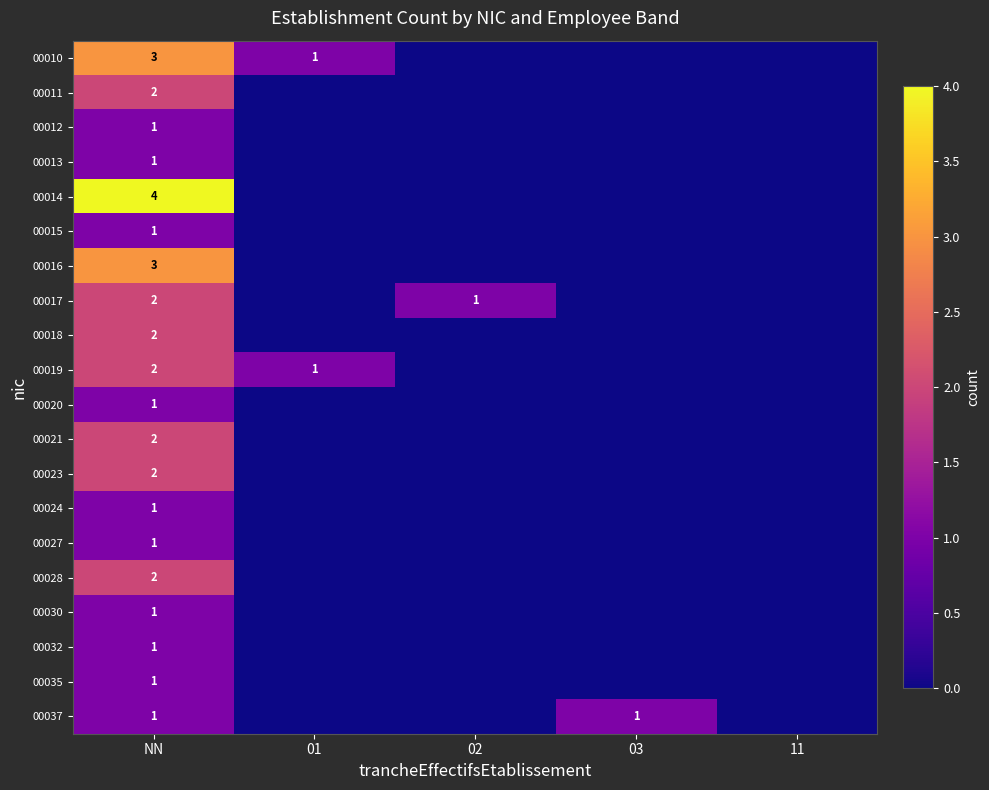

Rank the series at 01 from lowest to highest value.

00011, 00012, 00013, 00014, 00015, 00016, 00017, 00018, 00020, 00021, 00023, 00024, 00027, 00028, 00030, 00032, 00035, 00037, 00010, 00019